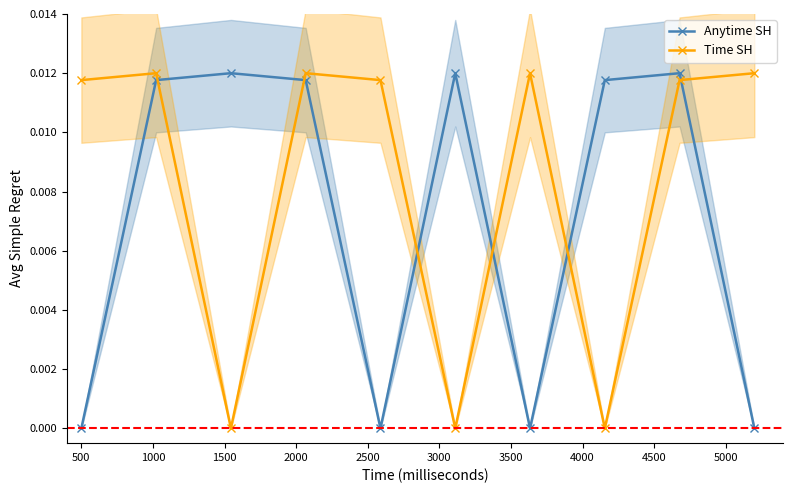

How many series are shown in this chart?

2